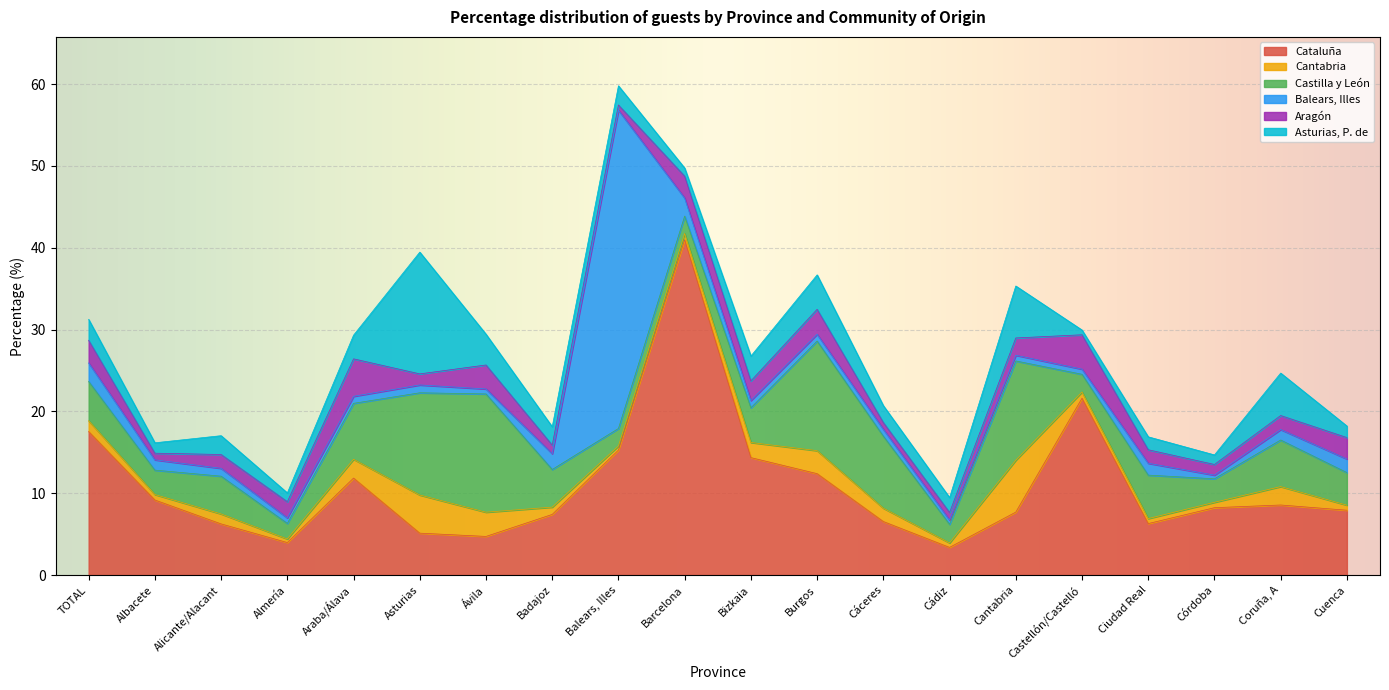

Is it true that Balears, Illes equals 0.6 at Castellón/Castelló?

True